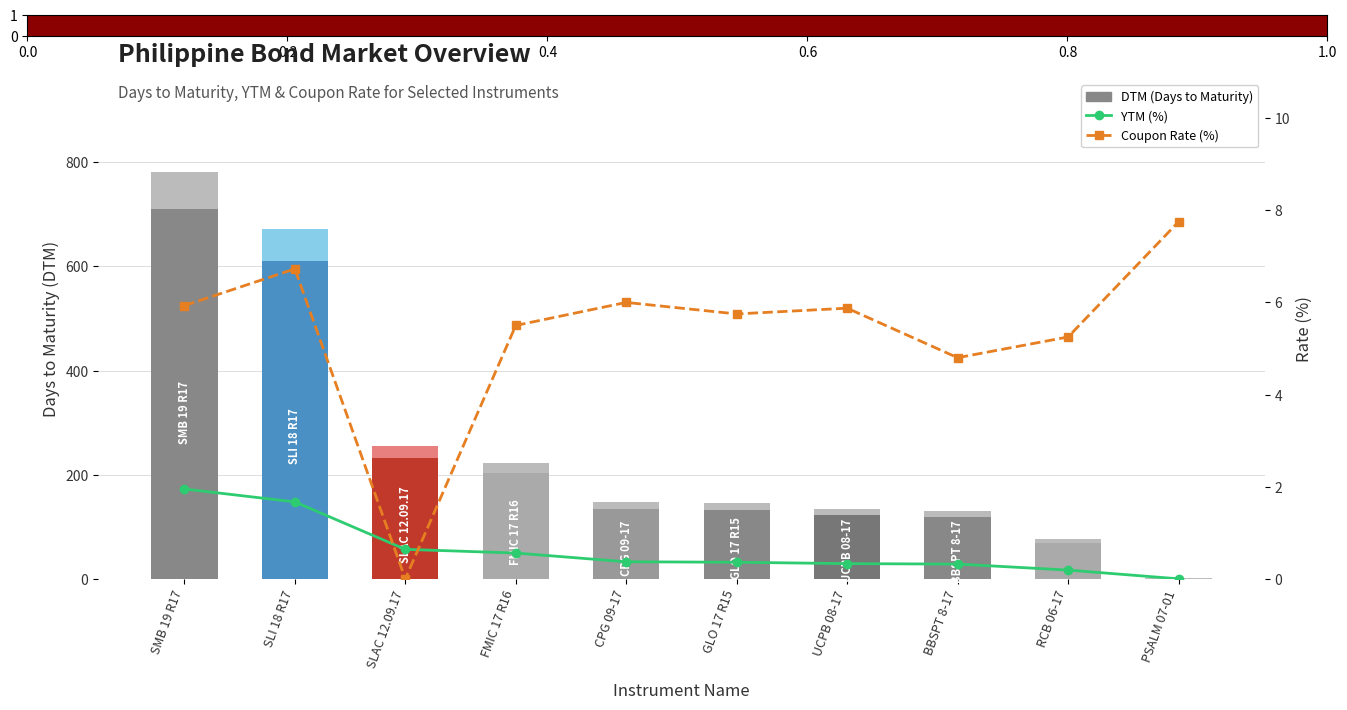

What is the average value of the Coupon Rate (%) series?

5.4